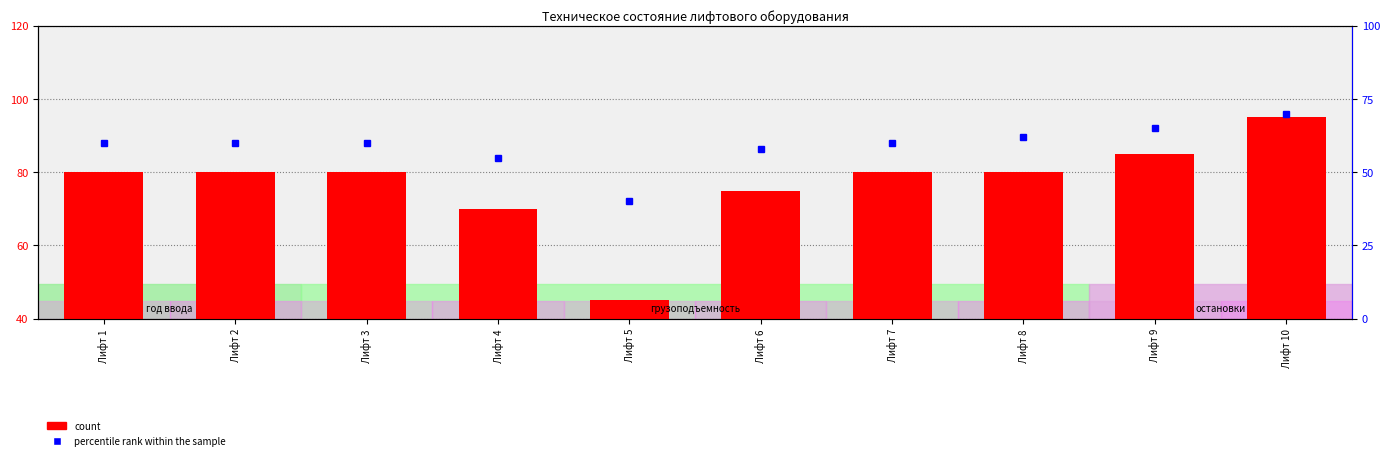

What is the sum of the values at Лифт 6 and Лифт 1?

155